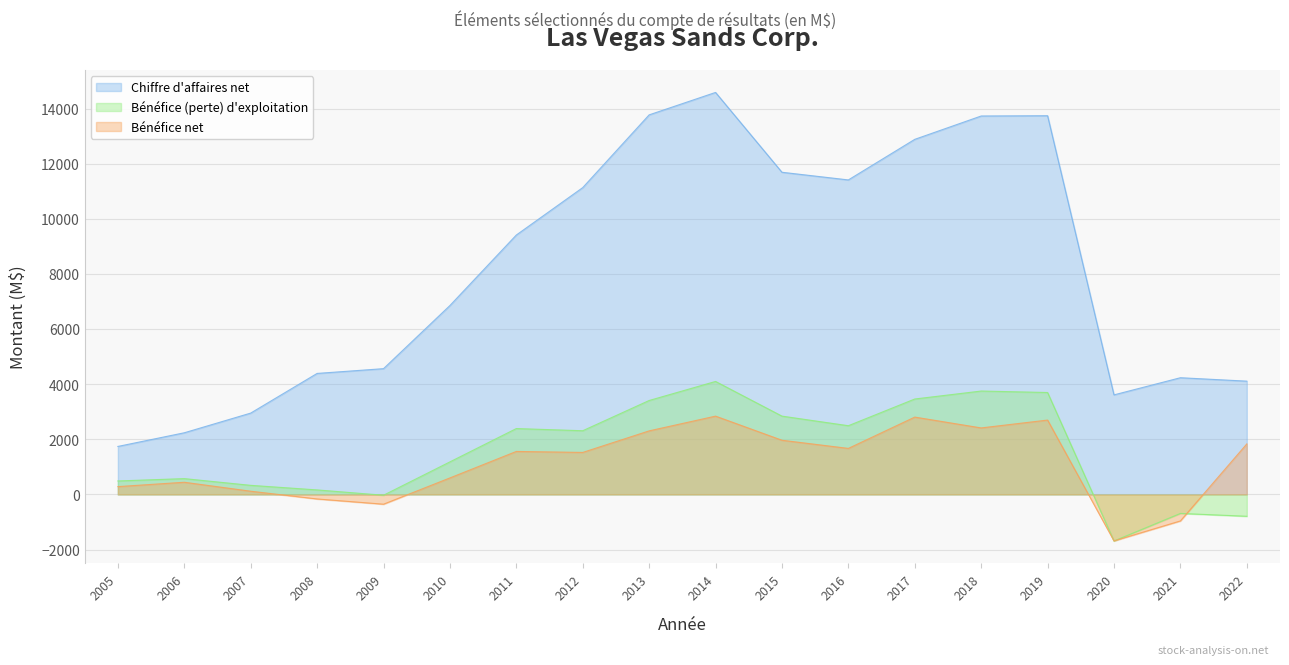

Where do Bénéfice (perte) d'exploitation and Bénéfice net first cross each other?

2019 and 2020